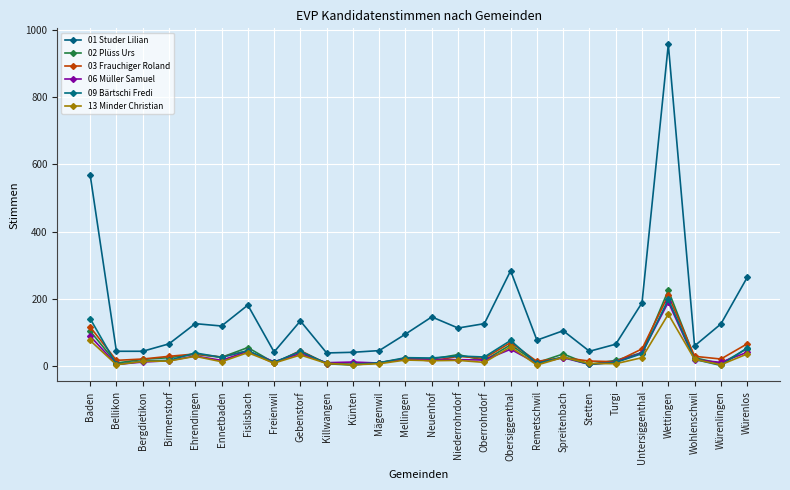

What are all the series names shown in the legend?

01 Studer Lilian, 02 Plüss Urs, 03 Frauchiger Roland, 06 Müller Samuel, 09 Bärtschi Fredi, 13 Minder Christian